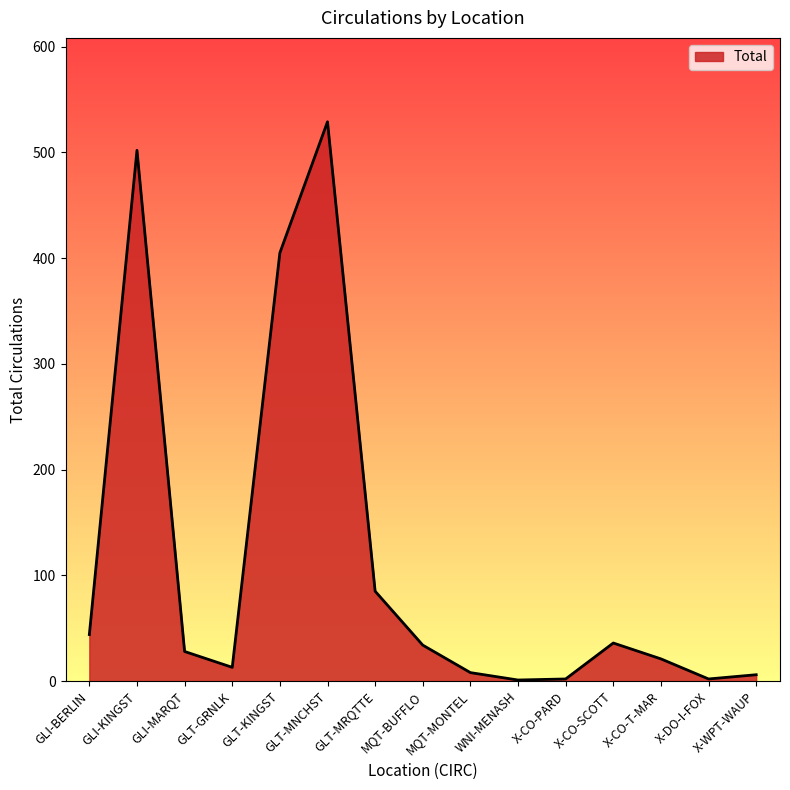

The chart shows a value of 85 at GLT-MRQTTE. True or false?

True